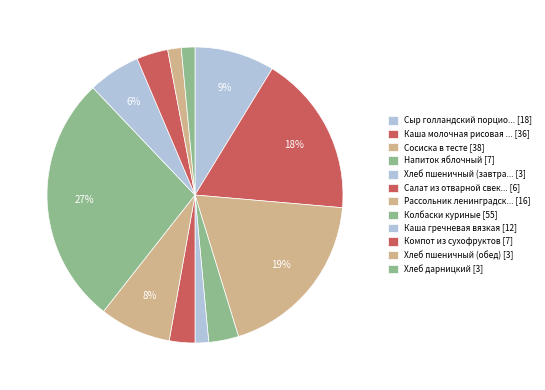

To the nearest percent, what is the difference between the largest and smallest slice percentages?

26%